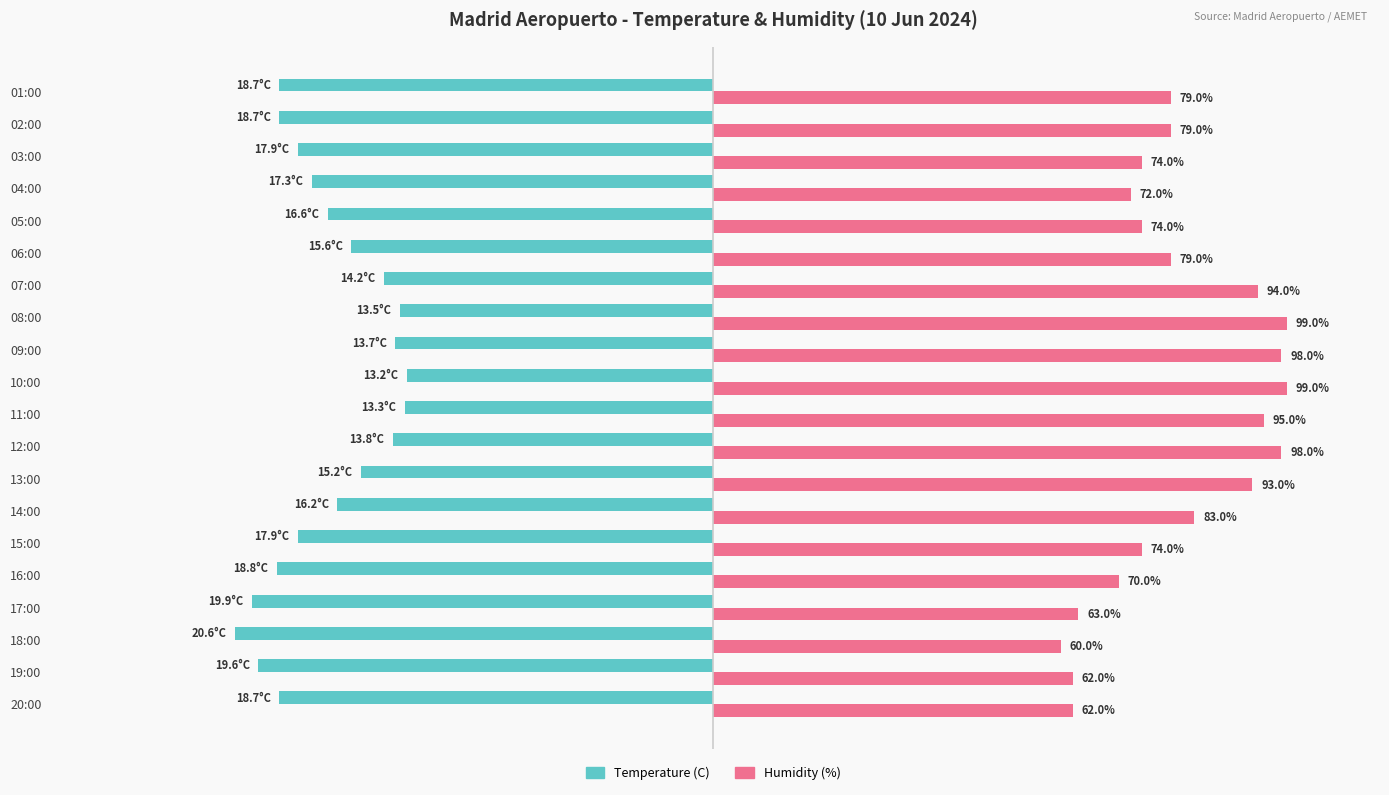

At which category is the sum across all series the highest?

10:00